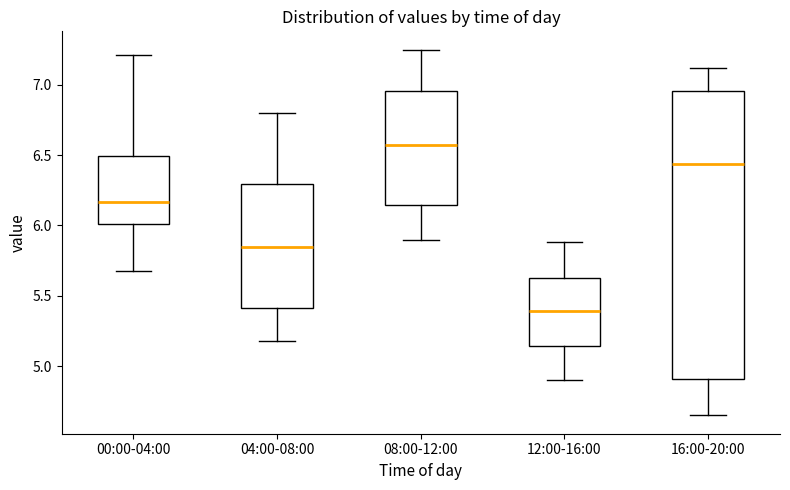

Reading left to right, read every box against the y-axis: the position of its median line, the range the box covers, and the ends of its whiskers. The values are not printed on the chart, so give them approximately, as read against the axis.

00:00-04:00: median 6.15, box 6.00 to 6.50, whiskers 5.70 to 7.20
04:00-08:00: median 5.85, box 5.40 to 6.30, whiskers 5.20 to 6.80
08:00-12:00: median 6.60, box 6.15 to 6.95, whiskers 5.90 to 7.25
12:00-16:00: median 5.40, box 5.15 to 5.65, whiskers 4.90 to 5.90
16:00-20:00: median 6.45, box 4.90 to 6.95, whiskers 4.65 to 7.10